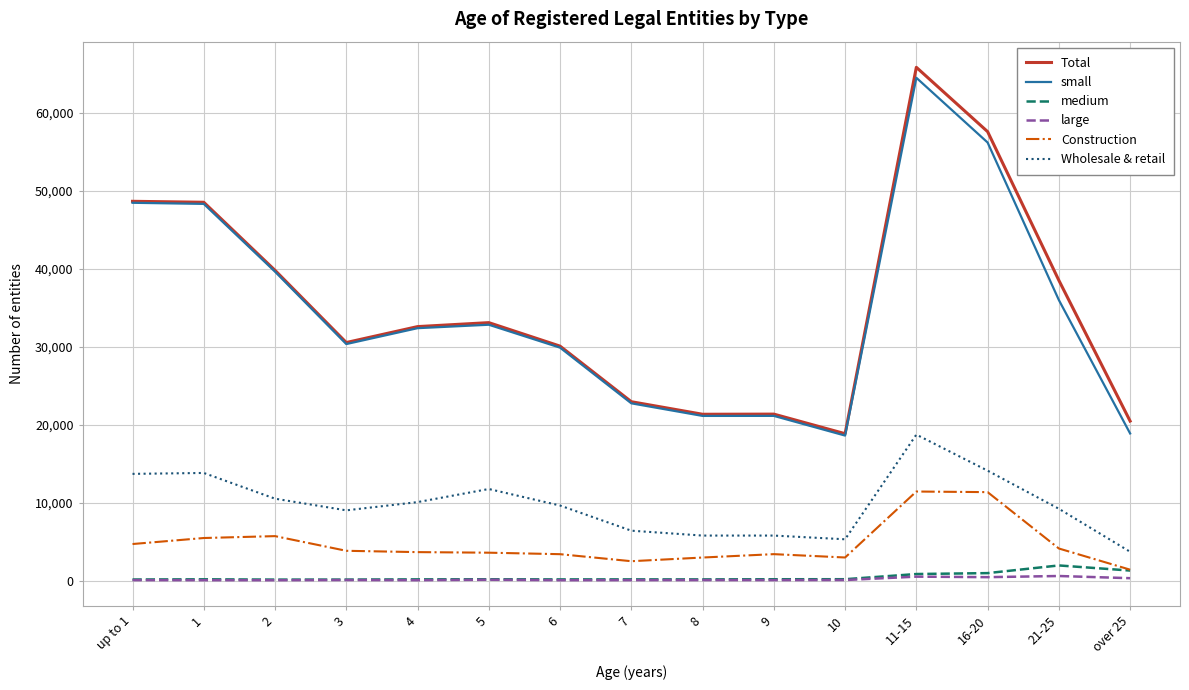

At which category is the sum across all series the highest?

11-15